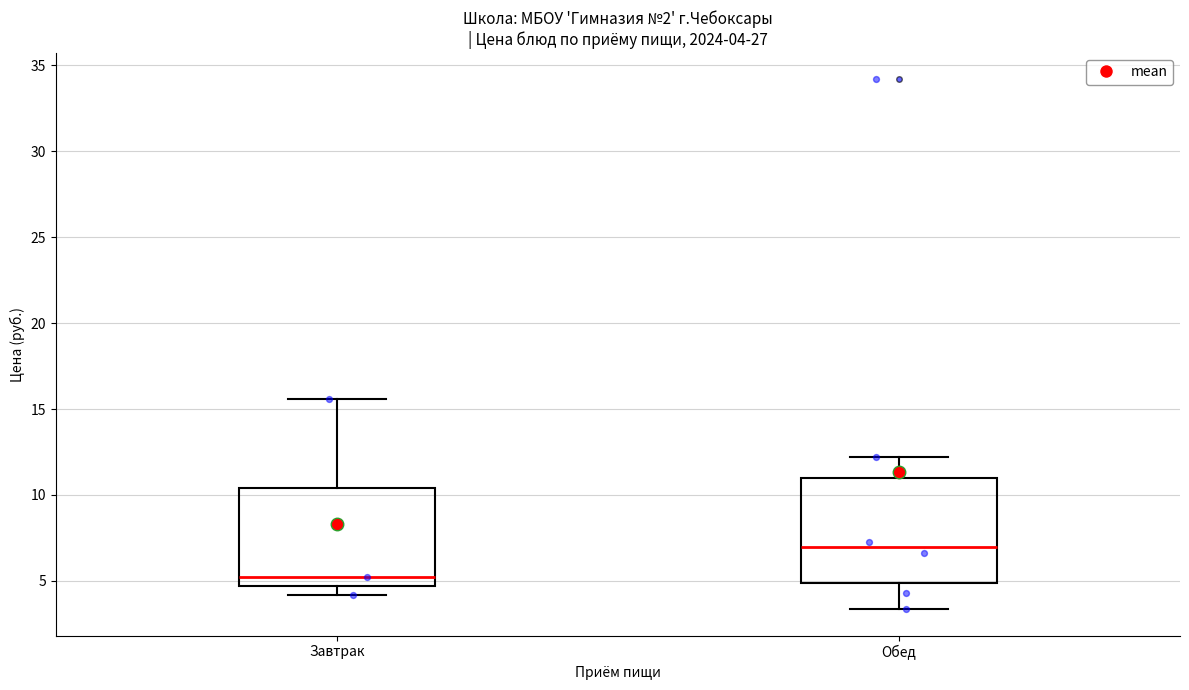

Which box's median line is the lowest?

Завтрак